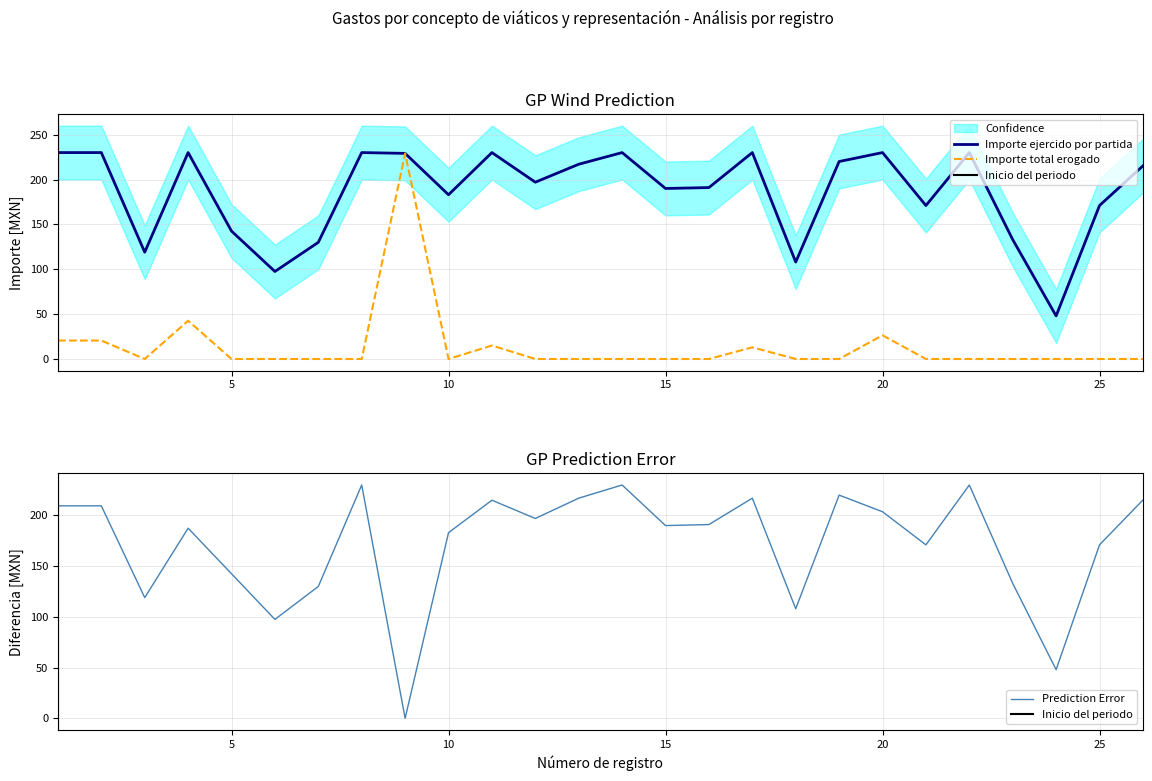

The value of Importe total erogado at 20 is 39.7. True or false?

False